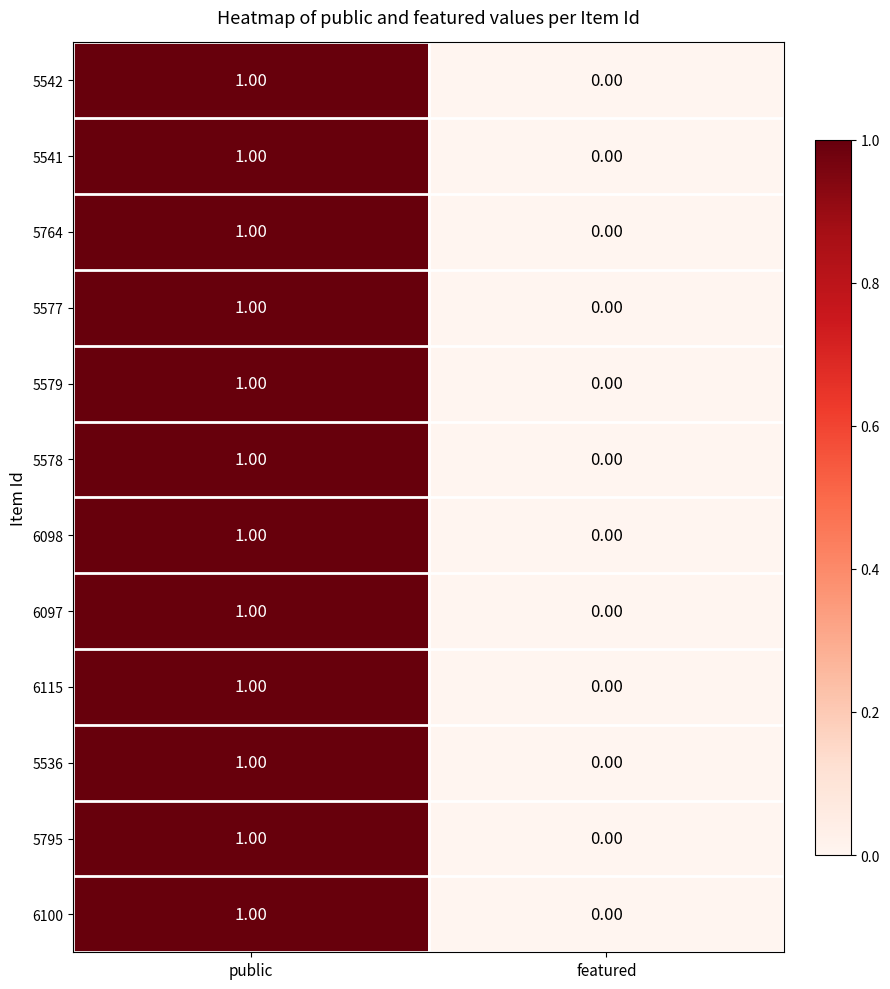

At which category is the sum across all series the highest?

public